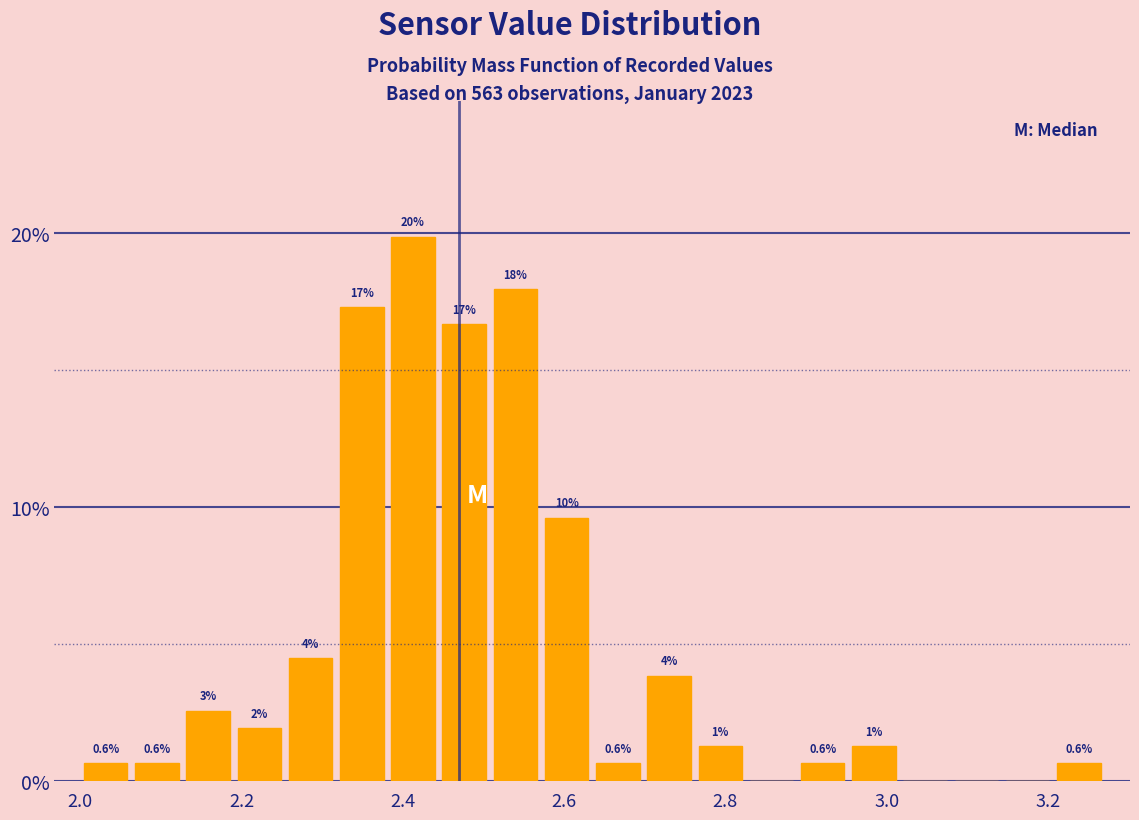

Read against the x-axis, roughly where is the centre of the tallest bar?

2.42